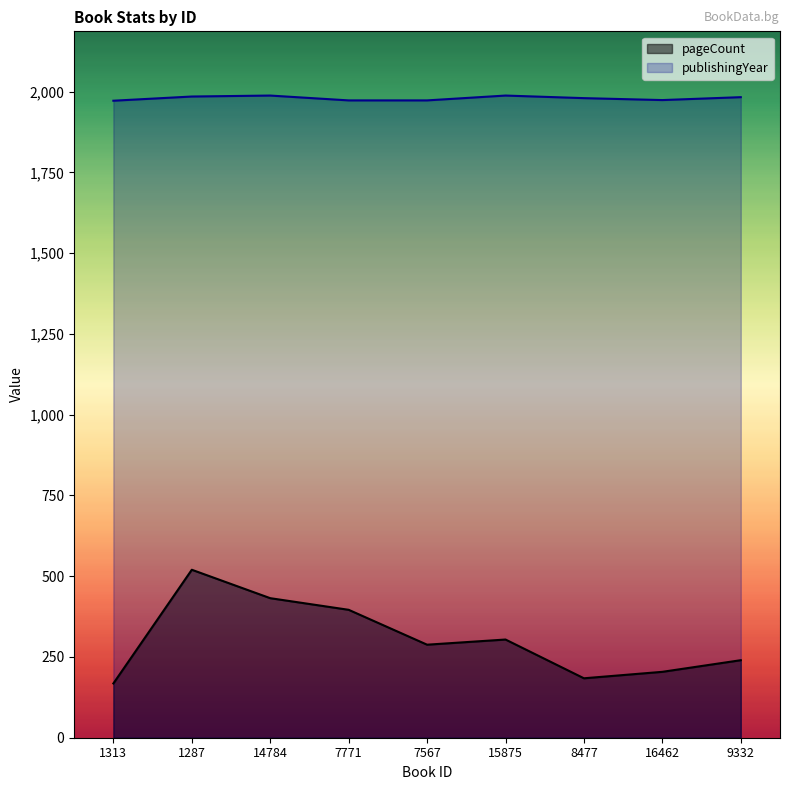

What are all the series names shown in the legend?

pageCount, publishingYear